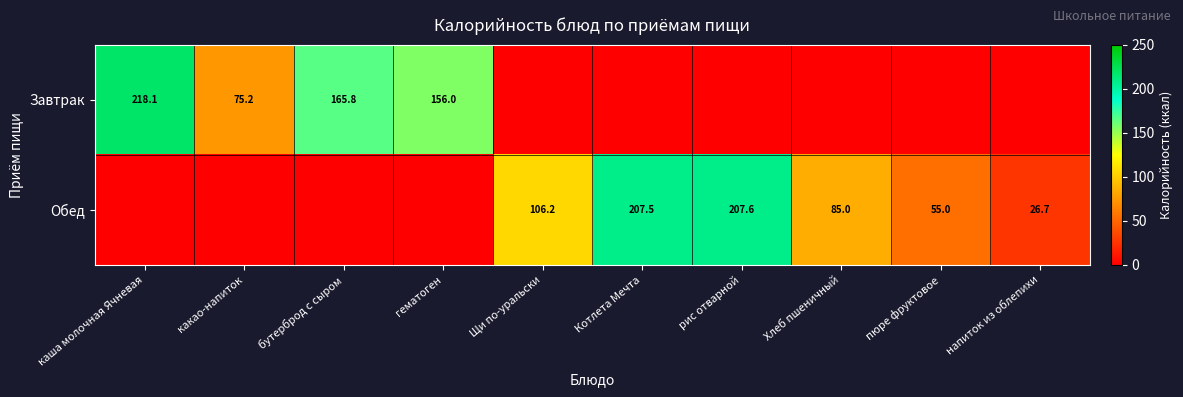

What is the difference between the Обед values at Котлета Мечта and Хлеб пшеничный?

122.5